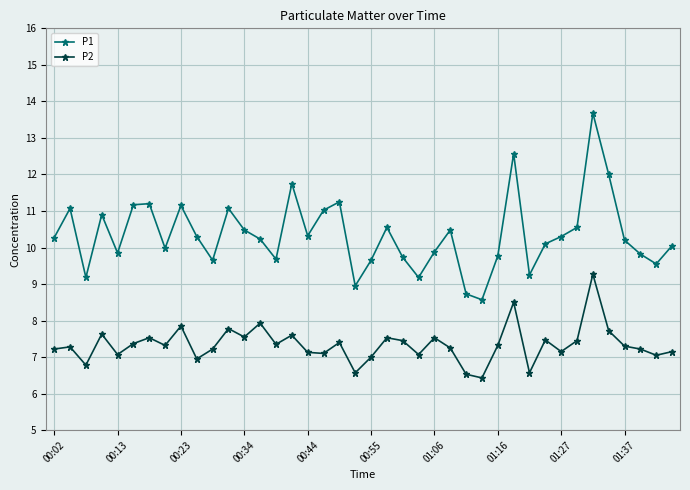

Which series has the widest spread of values?

P1